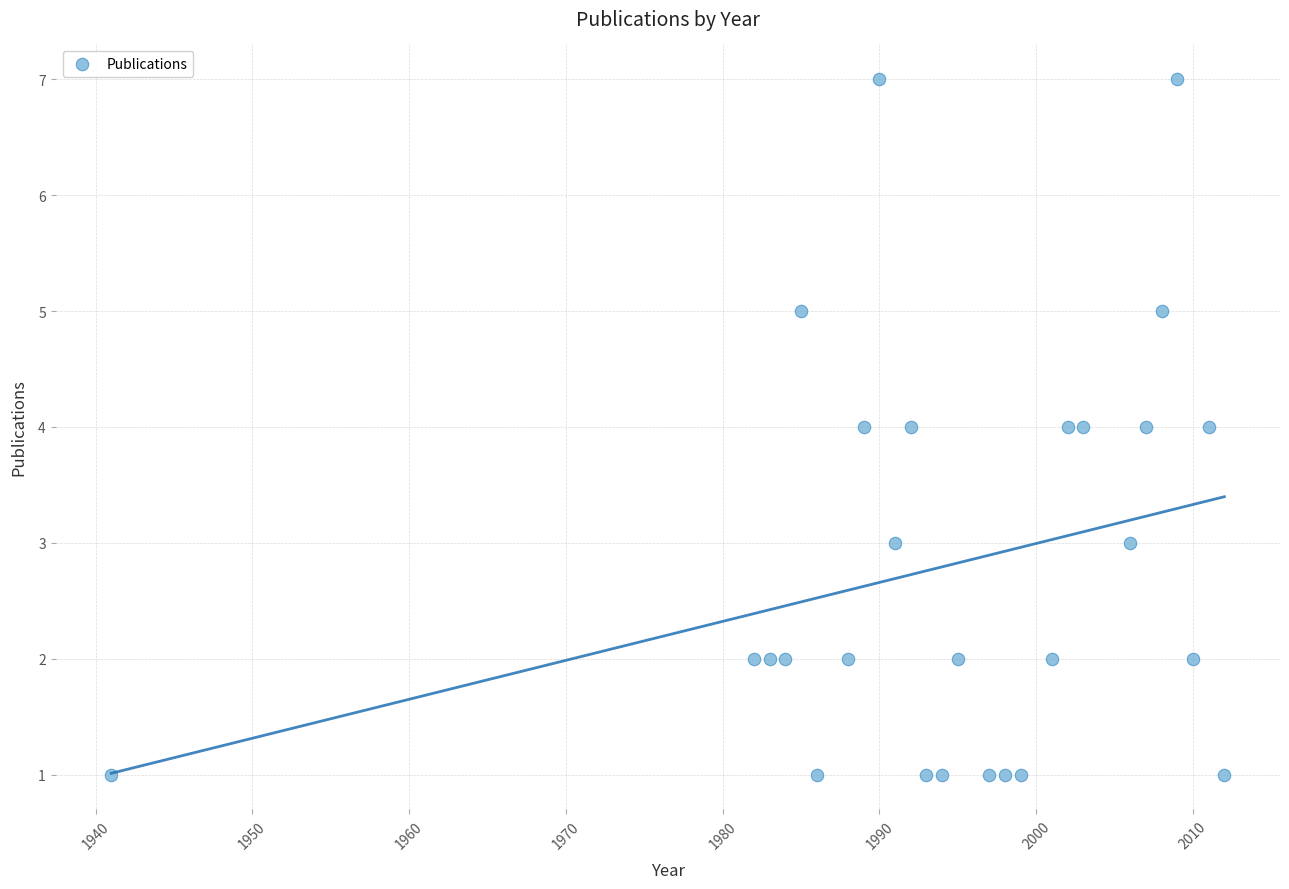

What is the range of X values (max minus min)?

71